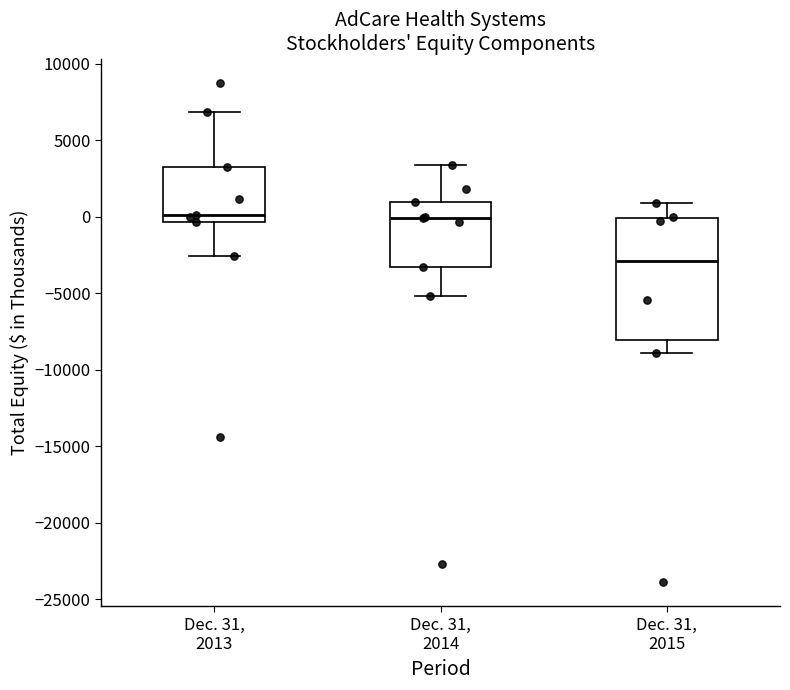

Reading left to right, transcribe this box plot: for each box, give where its median line is, the range the box spans, and where its two whiskers end, as read against the y-axis. The values are not printed on the chart, so give them approximately, as read against the axis.

Dec. 31, 2013: median 0, box -500 to 3500, whiskers -2500 to 7000
Dec. 31, 2014: median 0, box -3500 to 1000, whiskers -5000 to 3500
Dec. 31, 2015: median -3000, box -8000 to 0, whiskers -9000 to 1000